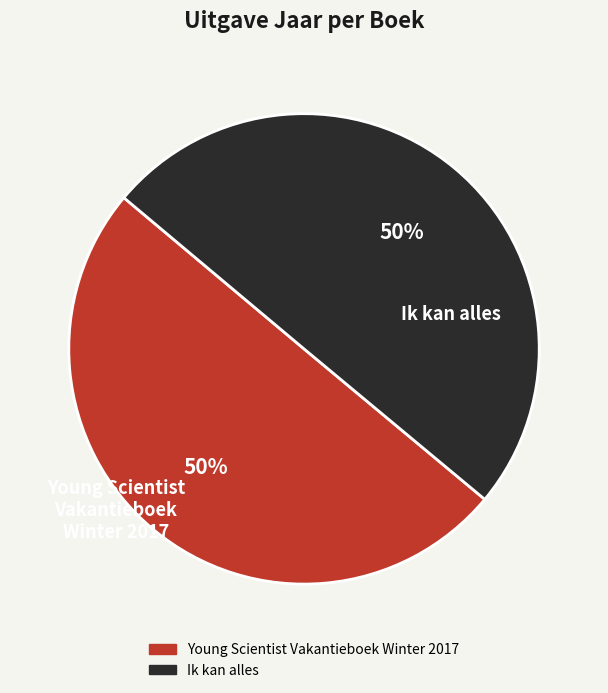

What percentage is the Young Scientist Vakantieboek Winter 2017 slice, to the nearest percent?

50%